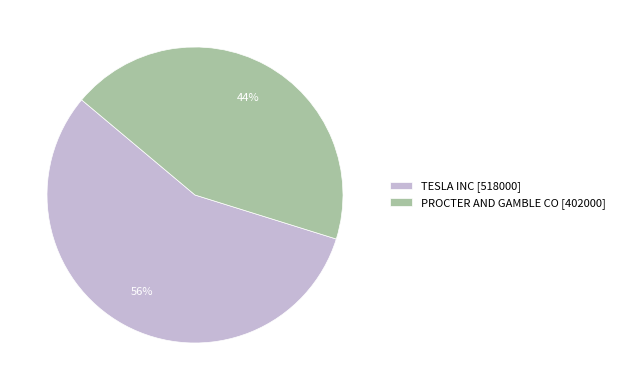

True or false: PROCTER AND GAMBLE CO accounts for 56% of the total.

False